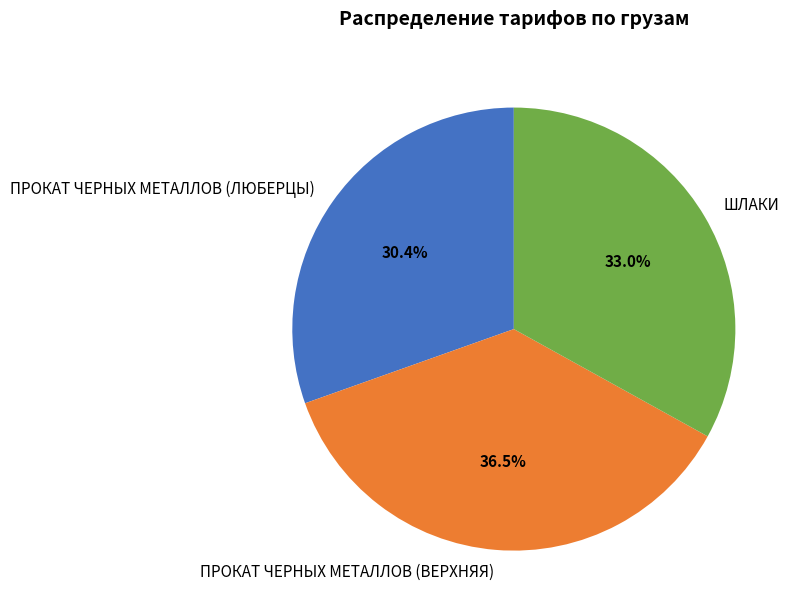

True or false: ПРОКАТ ЧЕРНЫХ МЕТАЛЛОВ (ВЕРХНЯЯ) accounts for 47% of the total.

False